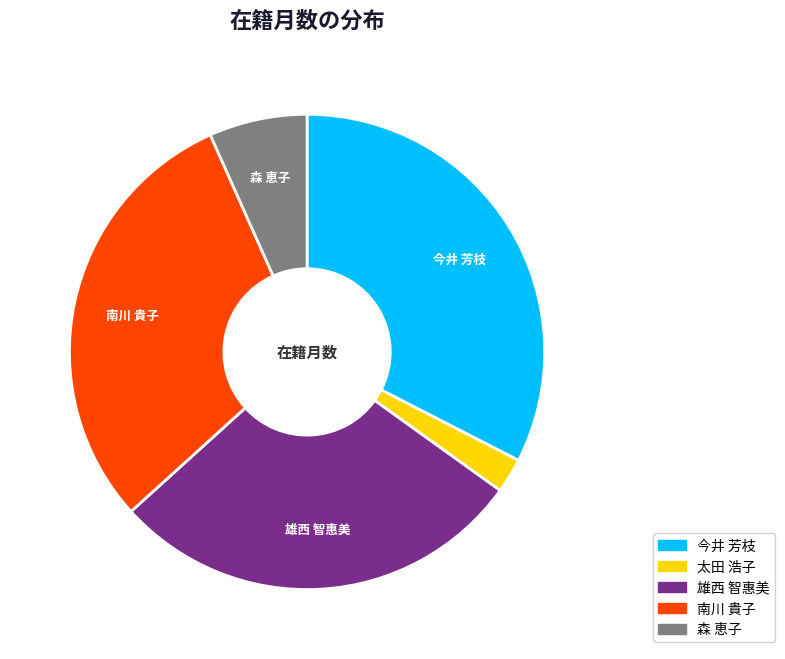

Rank the categories by value from lowest to highest.

太田 浩子, 森 恵子, 雄西 智惠美, 南川 貴子, 今井 芳枝